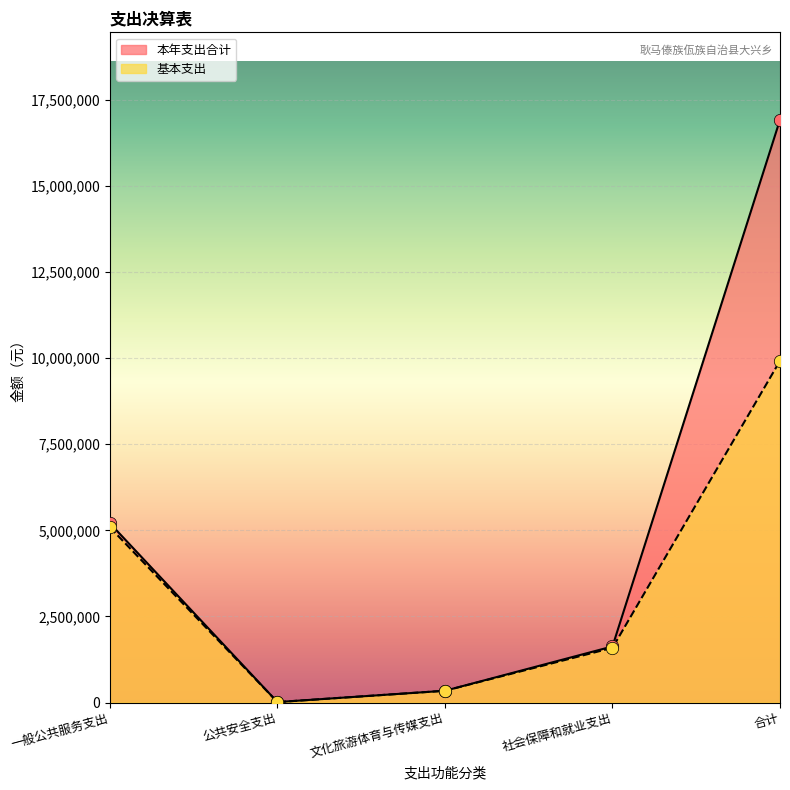

Is the value of 本年支出合计 at 一般公共服务支出 greater than the value of 基本支出 at 合计?

No